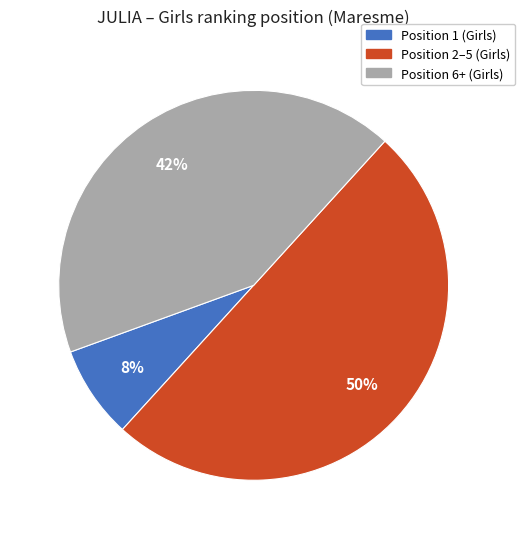

To the nearest percent, what is the difference between the largest and smallest slice percentages?

42%